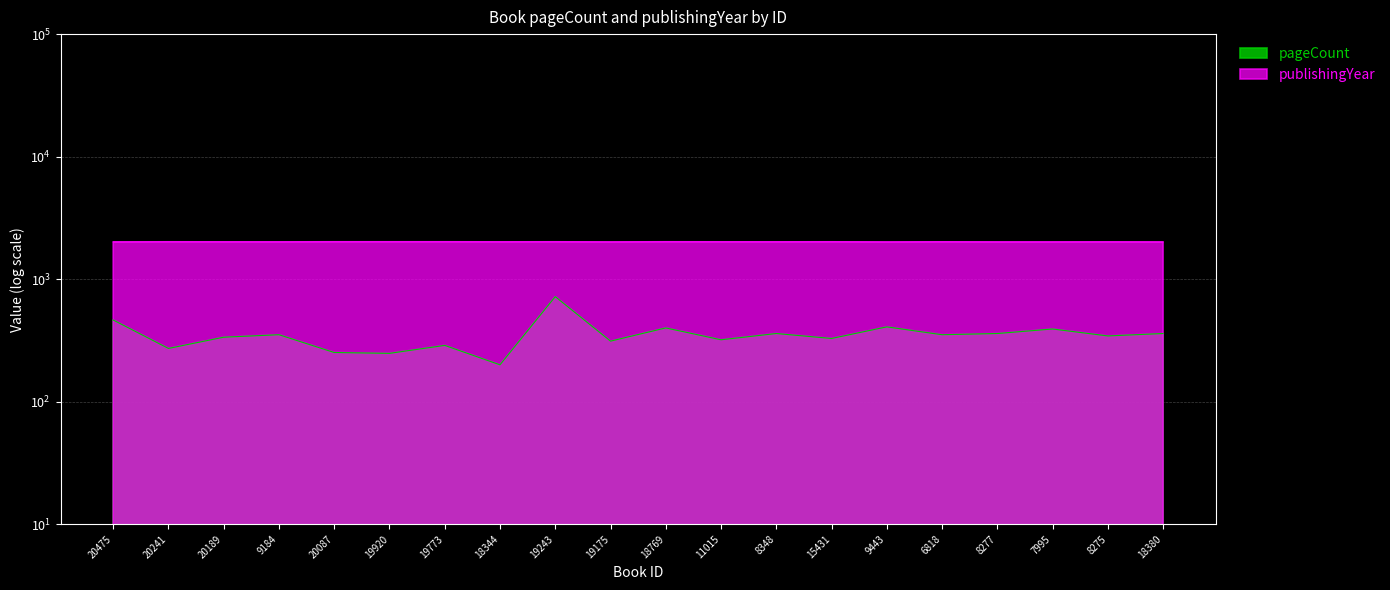

What is the sum of the publishingYear values at 15431 and 19243?

4036